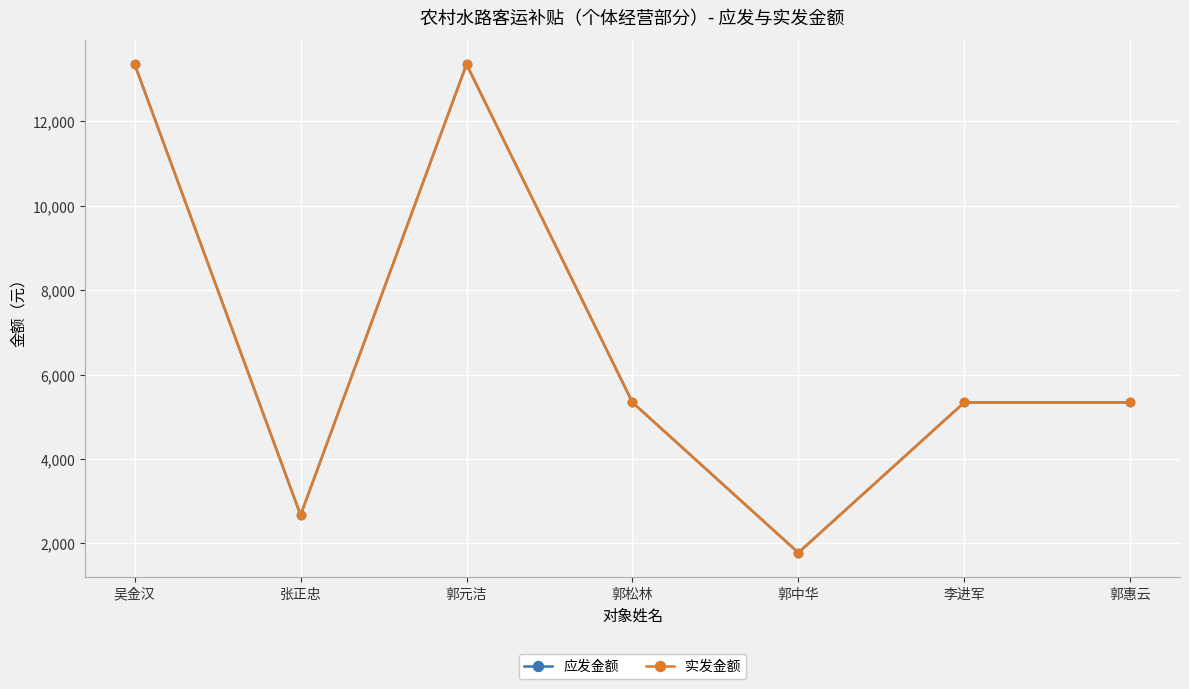

What is the label of the 4th point from the right?

郭松林